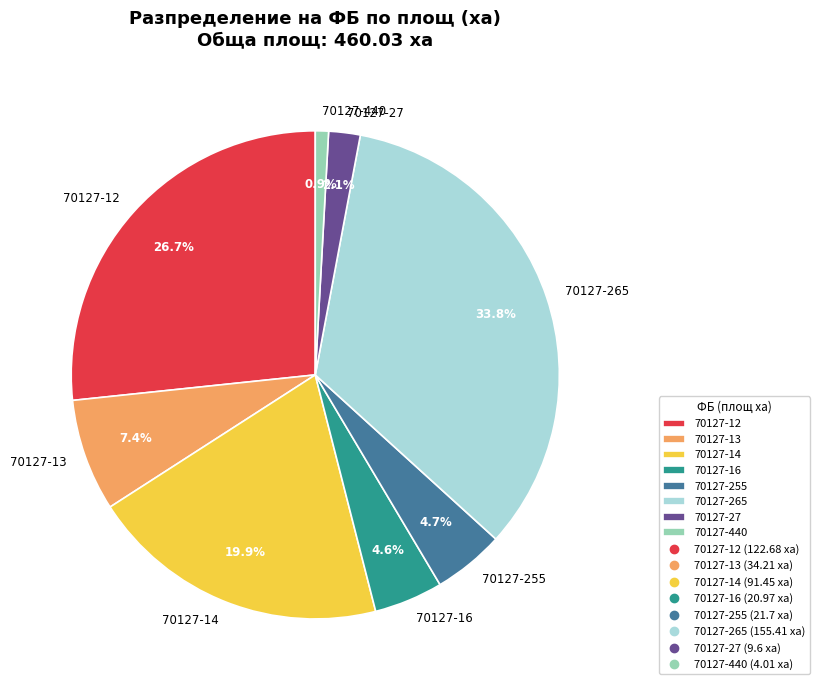

Approximately how many times larger is the value at 70127-14 compared to 70127-265?

0.6